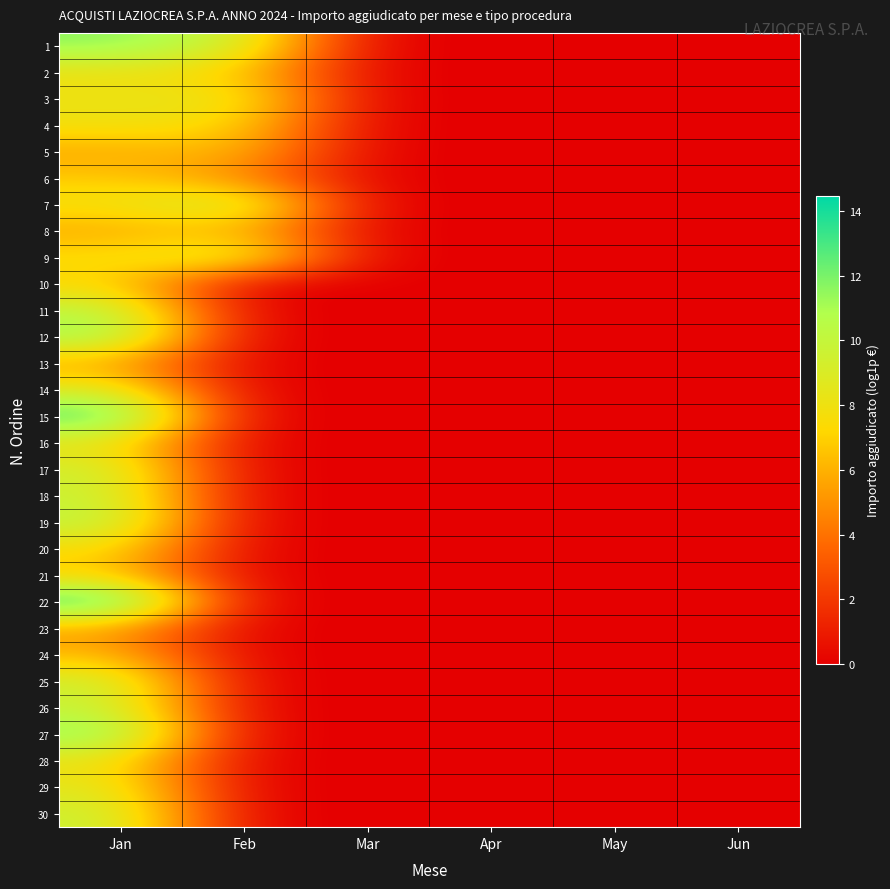

At Feb, list the series in order from largest to smallest.

7, 9, 1, 3, 4, 2, 5, 8, 6, 10, 11, 12, 13, 14, 15, 16, 17, 18, 19, 20, 21, 22, 23, 24, 25, 26, 27, 28, 29, 30